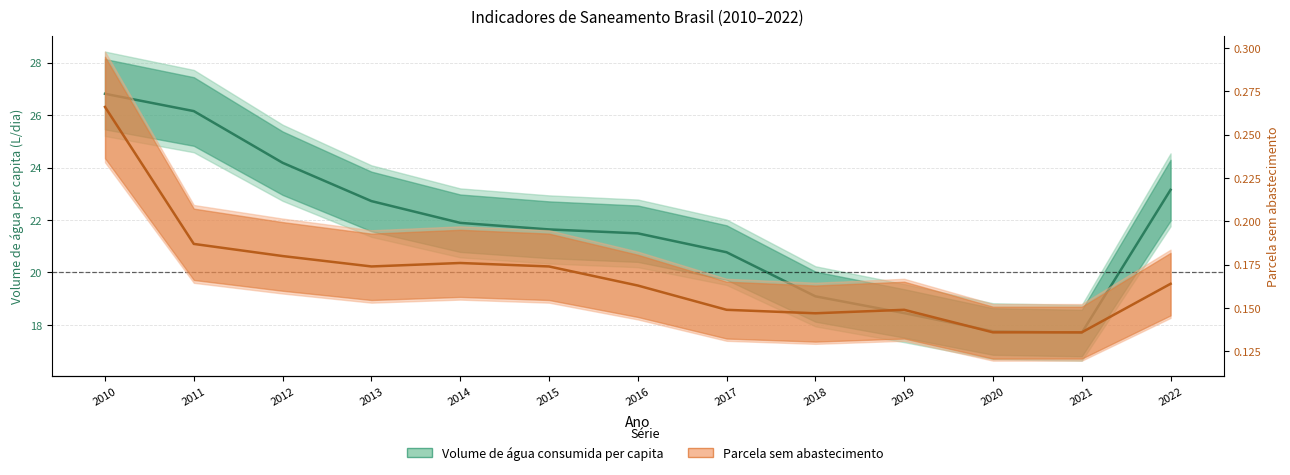

What is the value of the Volume de água consumida per capita point at the 13th from the left?

23.1